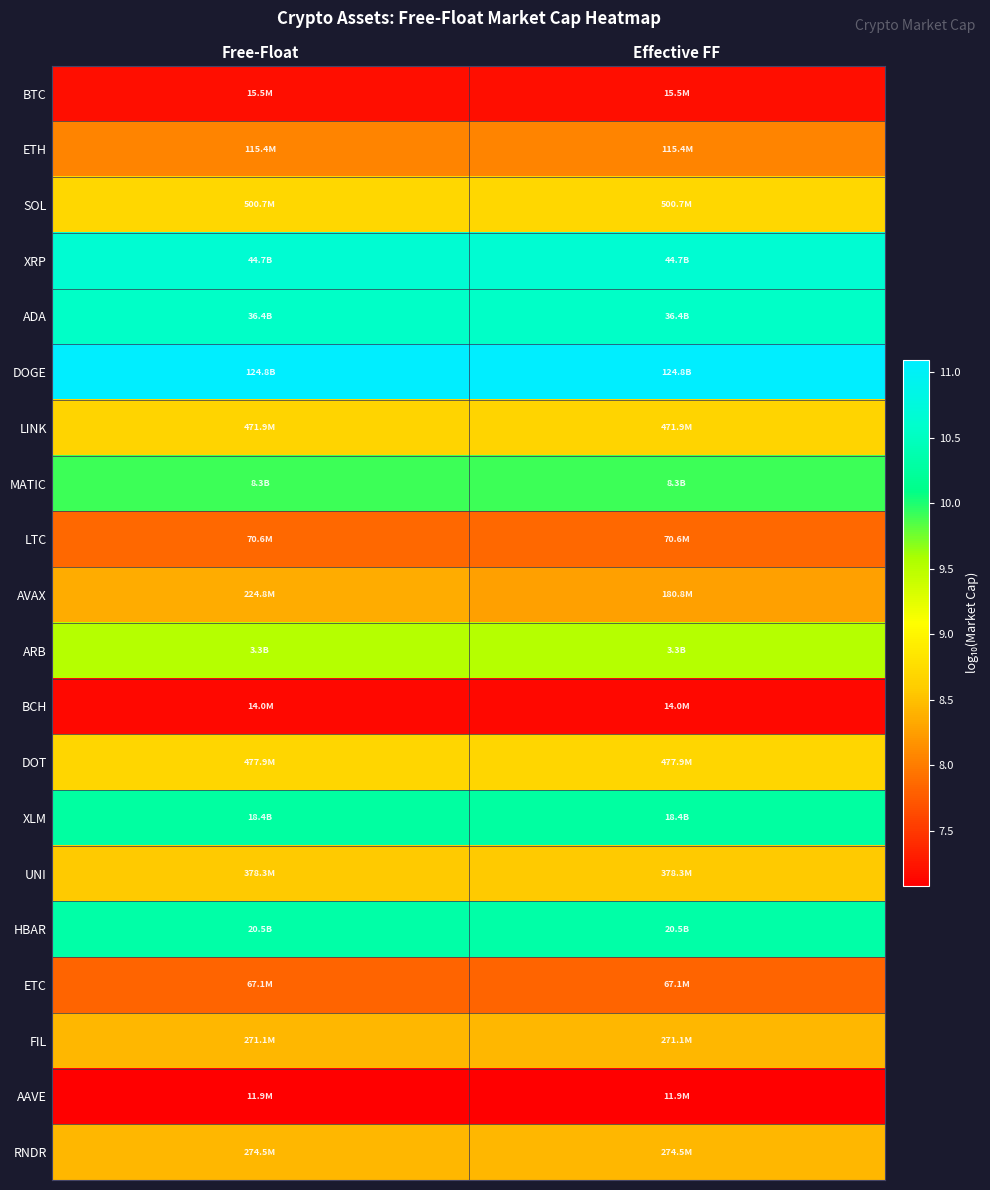

Which series has the largest total across all categories?

DOGE